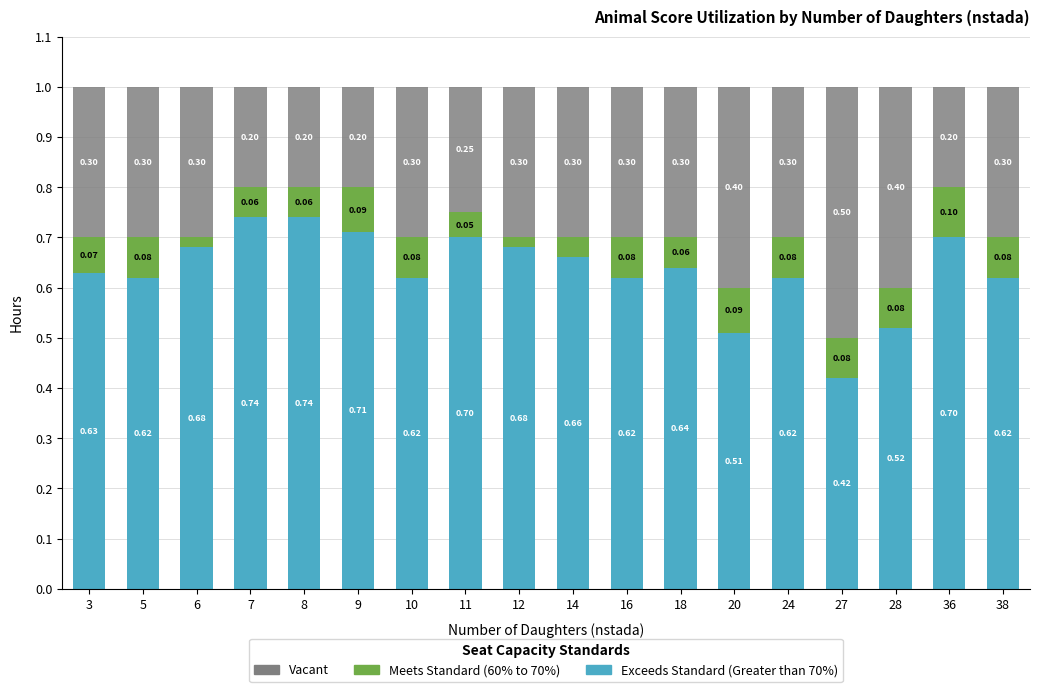

What is the difference between the maximum and minimum values in the Exceeds Standard (Greater than 70%) series?

0.3